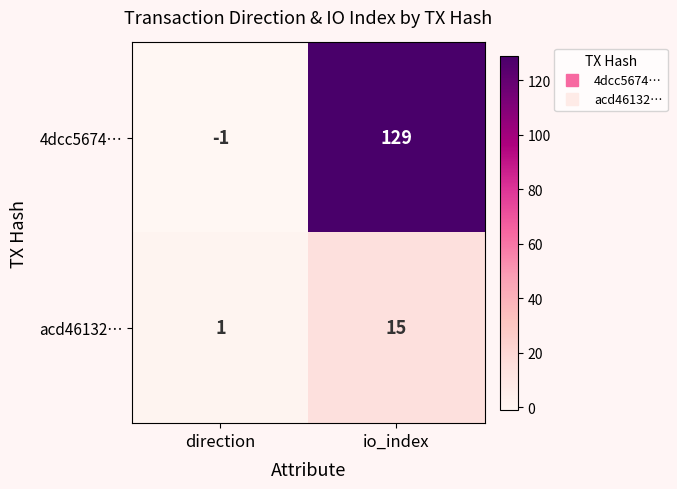

At how many categories does at least one series exceed 10?

1